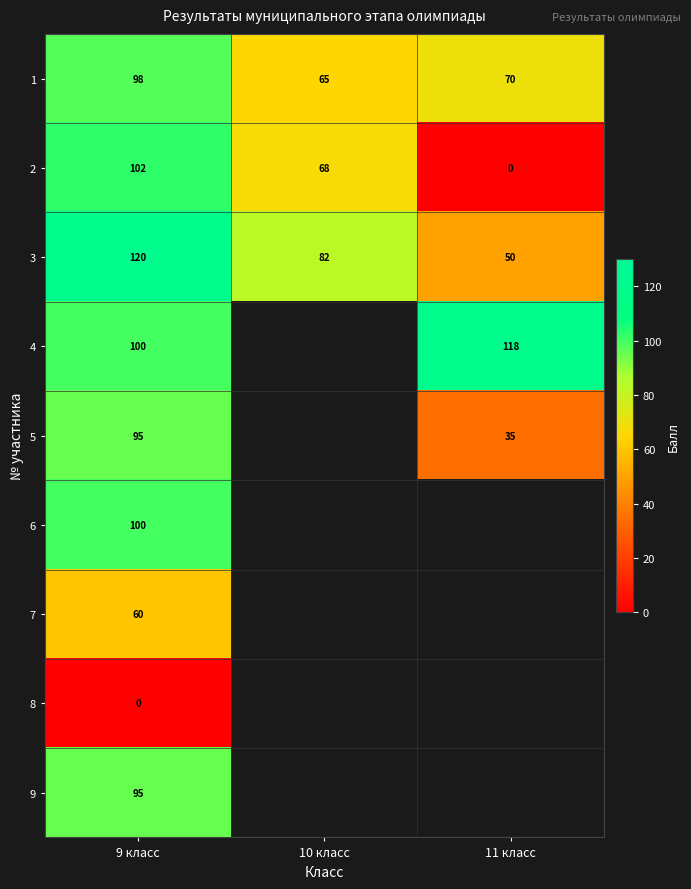

The value of 5 at 11 класс is 35.0. True or false?

True